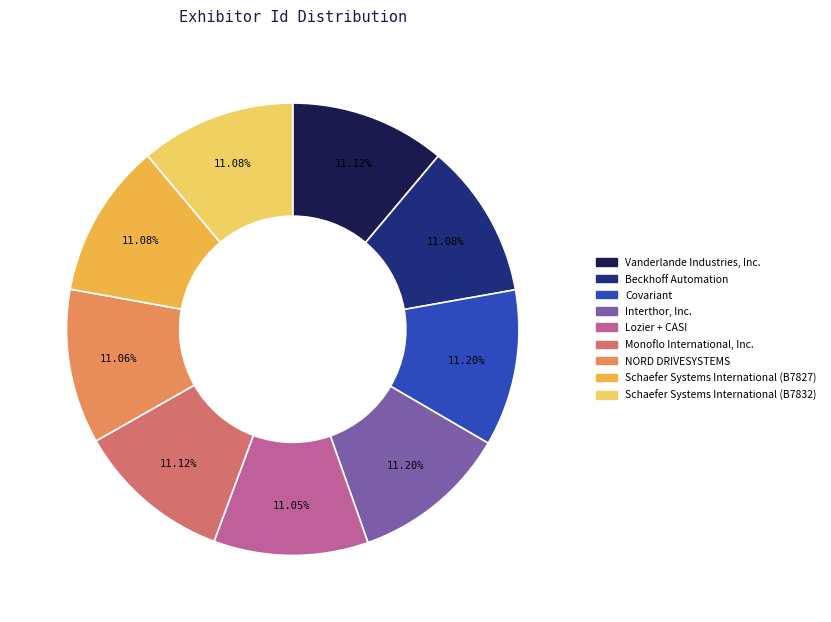

What is the largest slice in the pie chart?

Interthor, Inc.